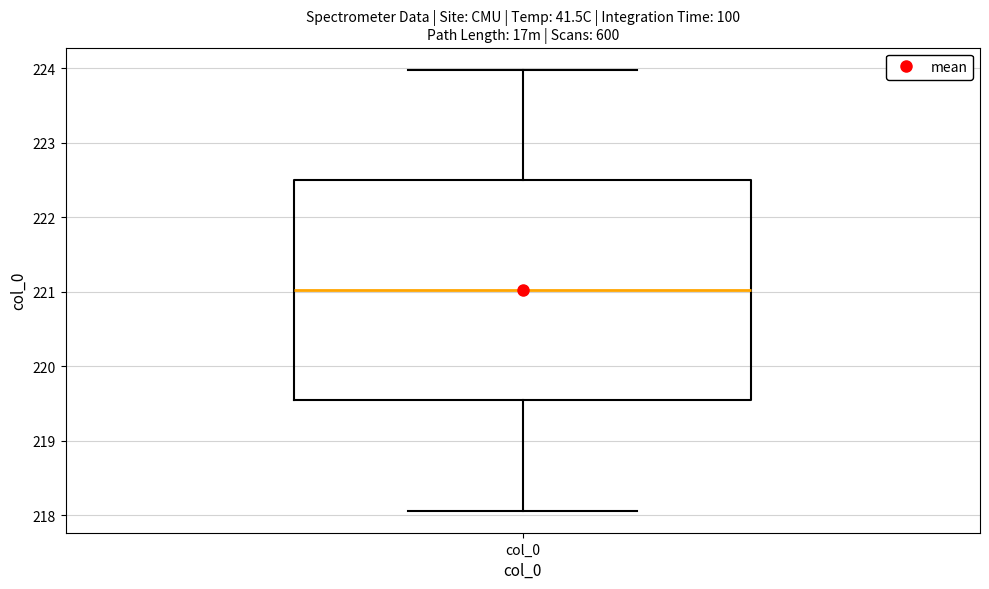

Where does the median line of the box for col_0 sit on the y-axis? The values are not printed on the chart, so give them approximately, as read against the axis.

221.0